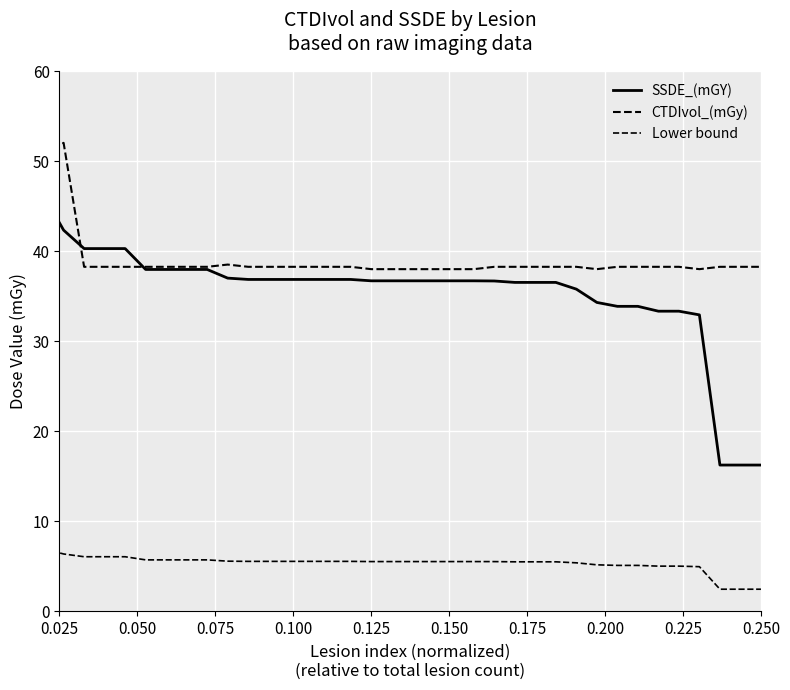

Is this an area chart (filled region under the line)?

No